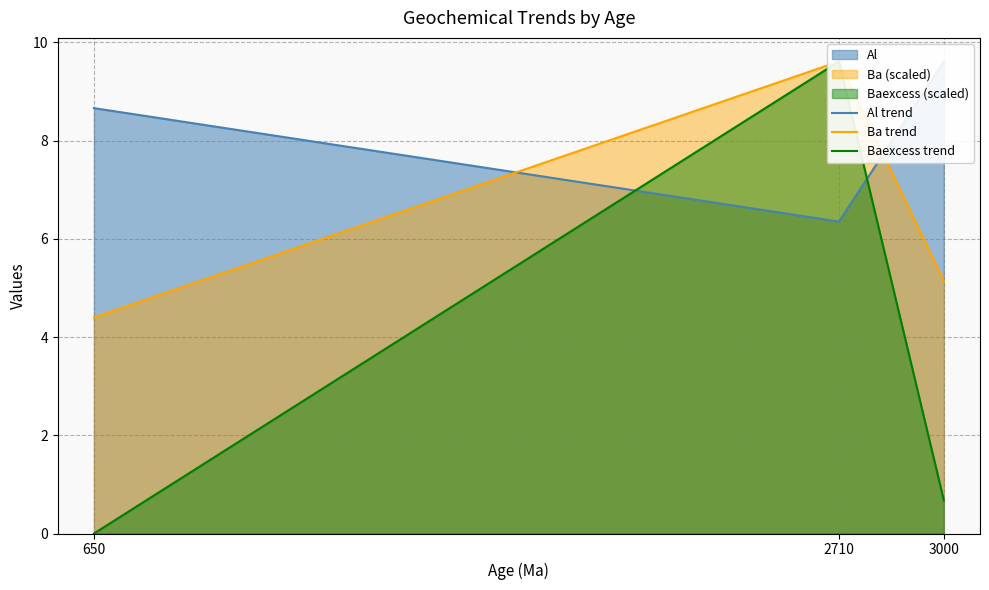

At which category is the sum across all series the highest?

2710